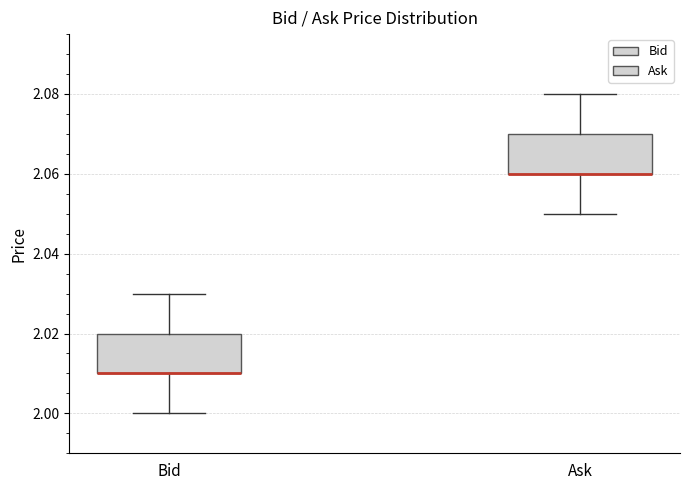

Where is the upper edge of the box for Ask on the y-axis? The values are not printed on the chart, so give them approximately, as read against the axis.

2.07